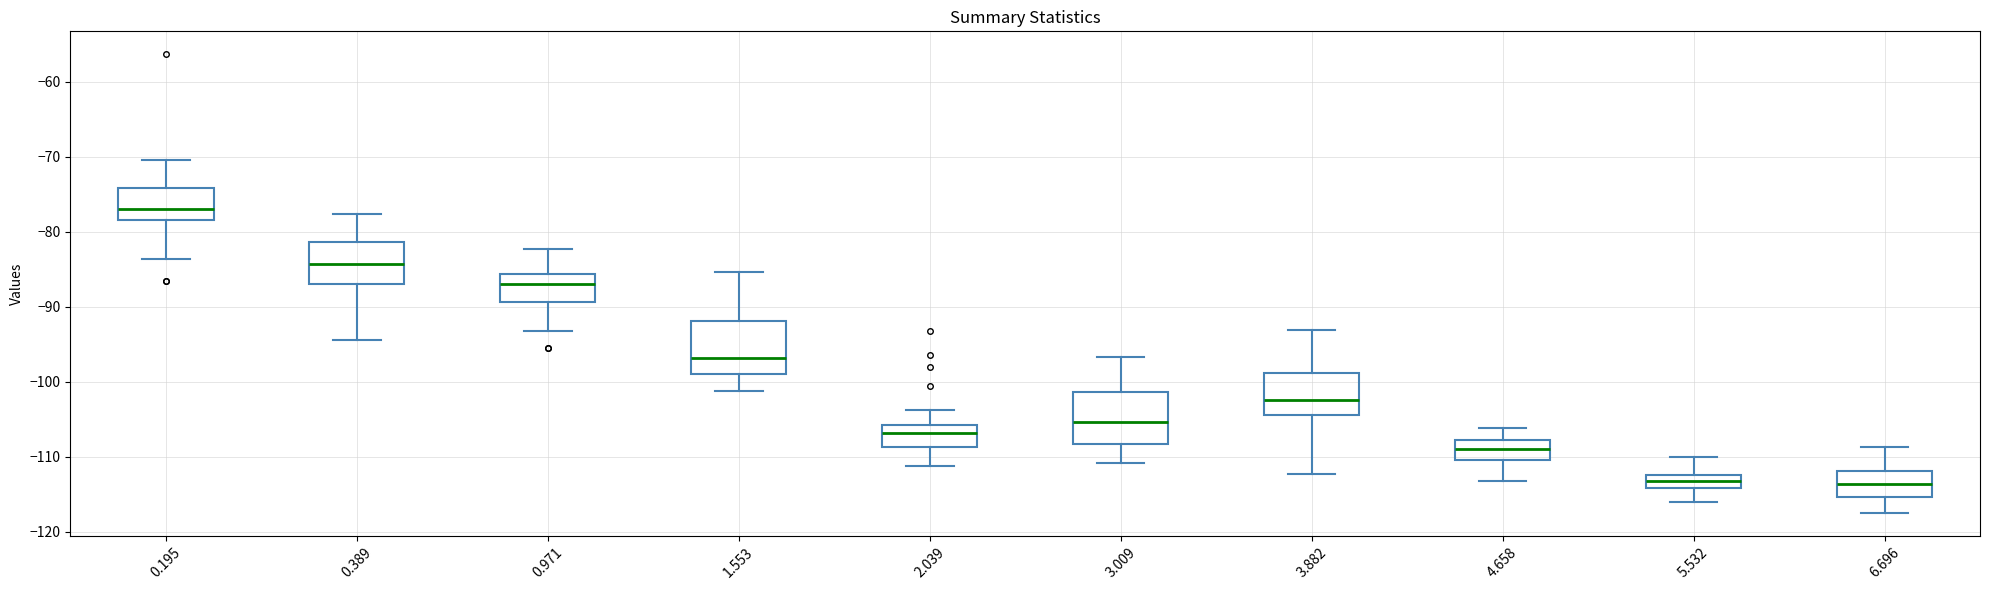

Which box has the highest median line?

0.195